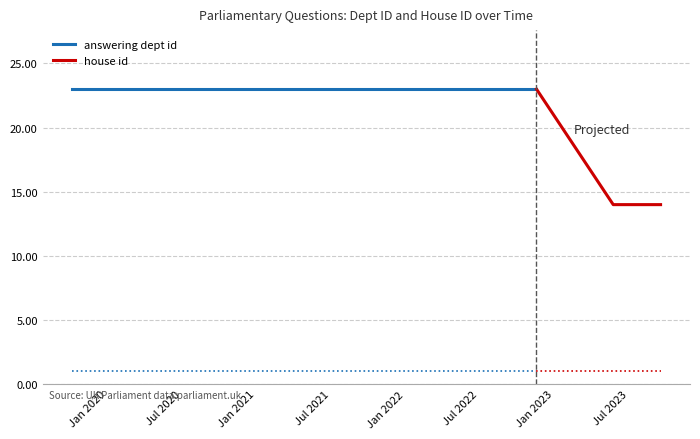

What is the sum of all house id values?

3